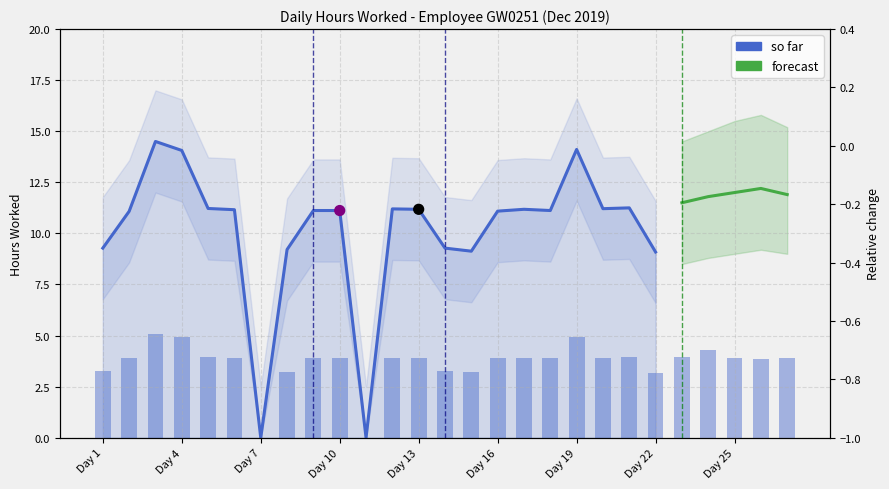

What is the ratio of the value at 5 to the value at 13?

1.0